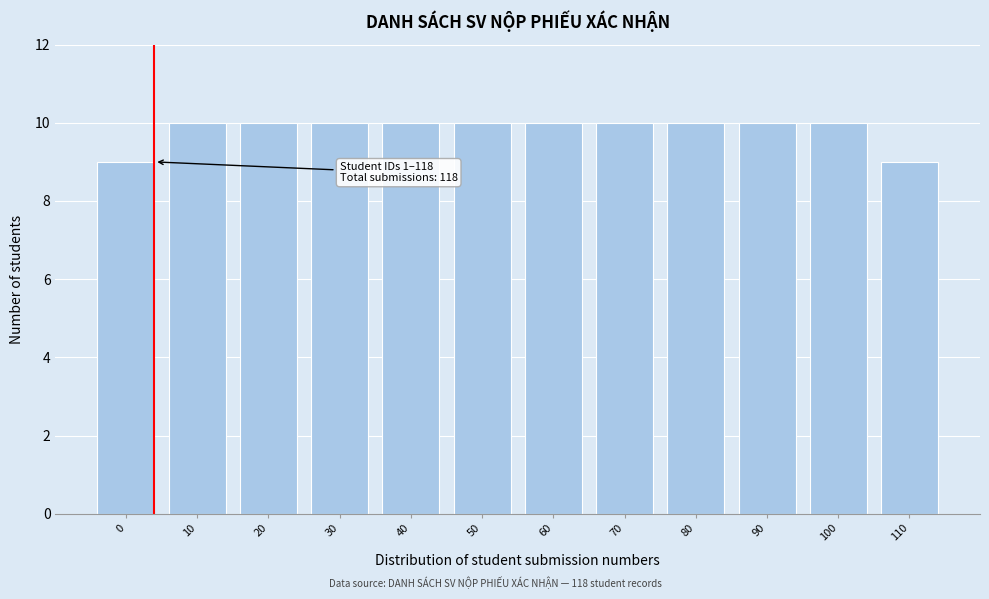

Reading left to right, transcribe all the data shown in this chart.

9	10	10	10	10	10	10	10	10	10	10	9